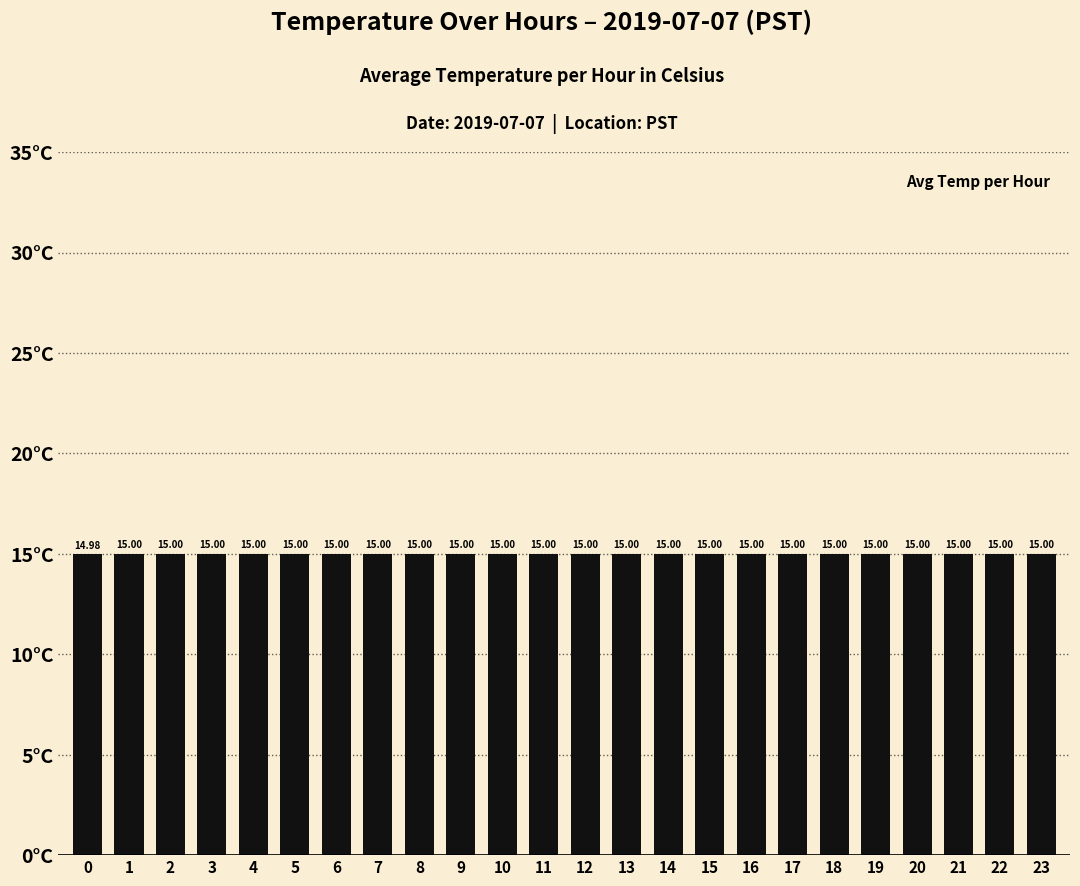

Reading left to right, what are all the values shown in this chart?

0=15.0	1=15.0	2=15.0	3=15.0	4=15.0	5=15.0	6=15.0	7=15.0	8=15.0	9=15.0	10=15.0	11=15.0	12=15.0	13=15.0	14=15.0	15=15.0	16=15.0	17=15.0	18=15.0	19=15.0	20=15.0	21=15.0	22=15.0	23=15.0